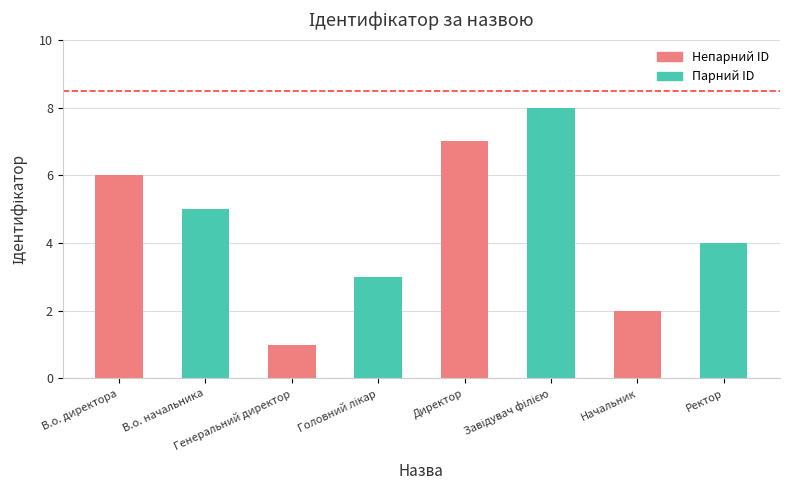

What position from the right is Начальник?

2